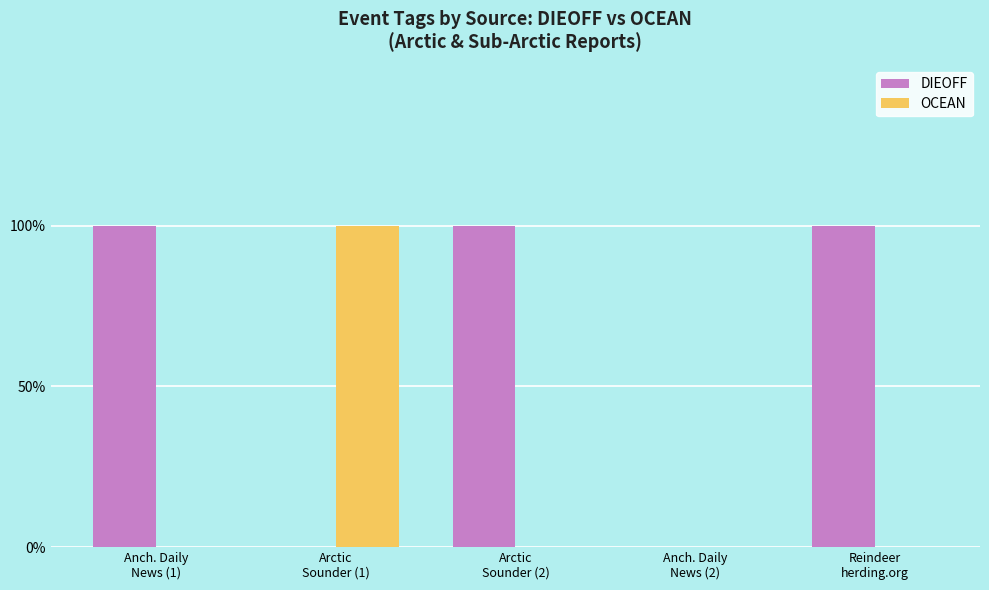

What is the value of the DIEOFF bar at the 1st from the left?

1